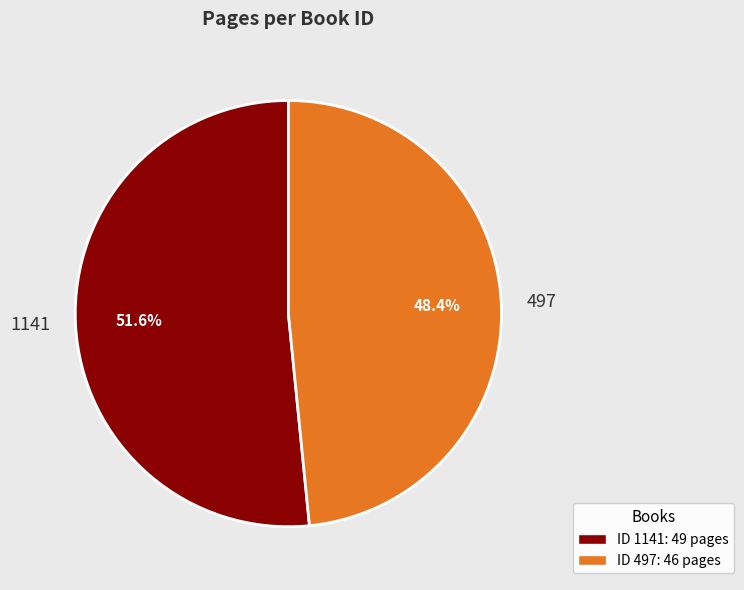

How many segments does this pie chart have?

2